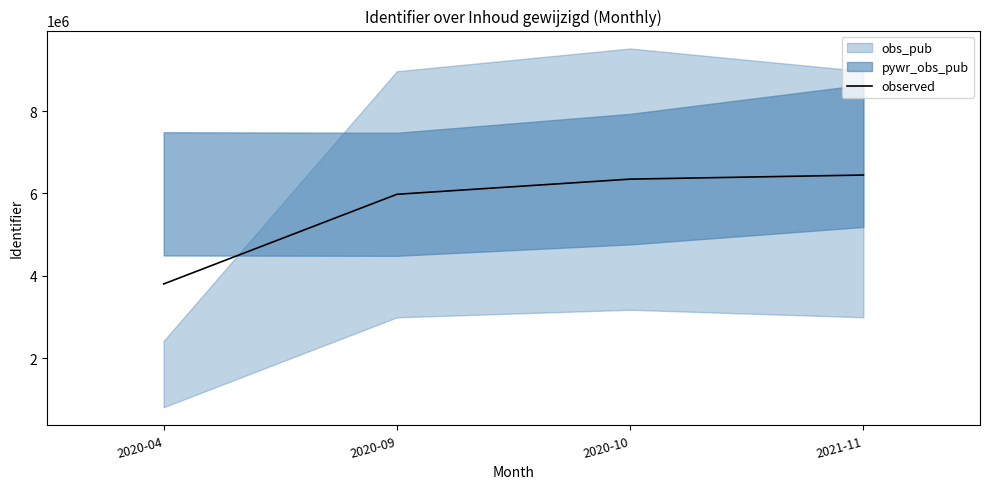

List the labels in order of value, smallest first.

2020-04, 2020-09, 2020-10, 2021-11